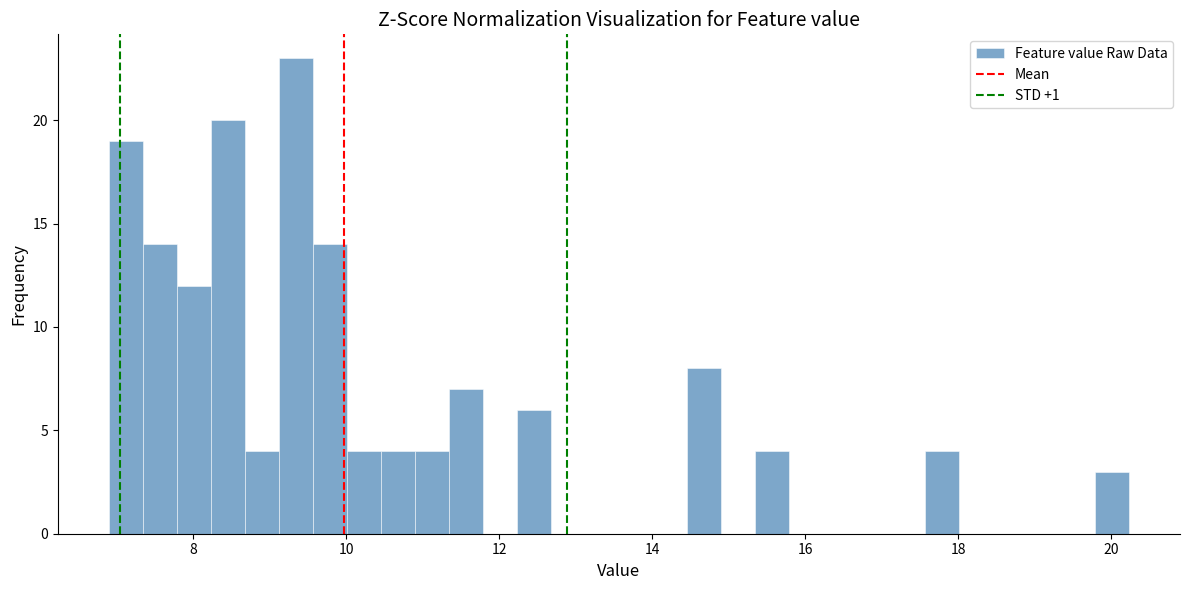

Read against the x-axis, roughly where is the centre of the tallest bar?

9.4